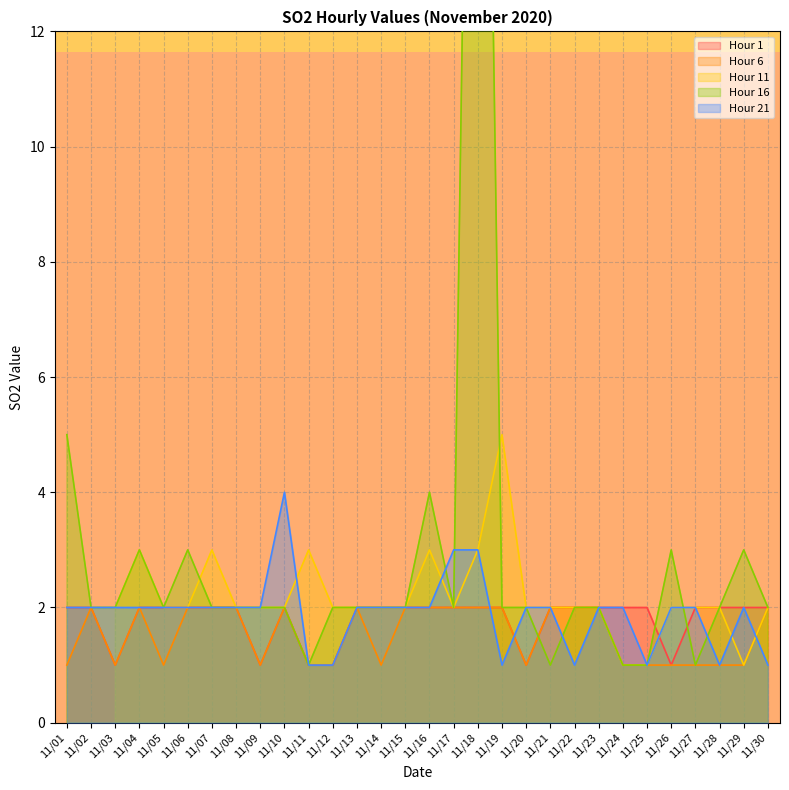

True or false: Hour 6 and Hour 1 cross at least once.

False